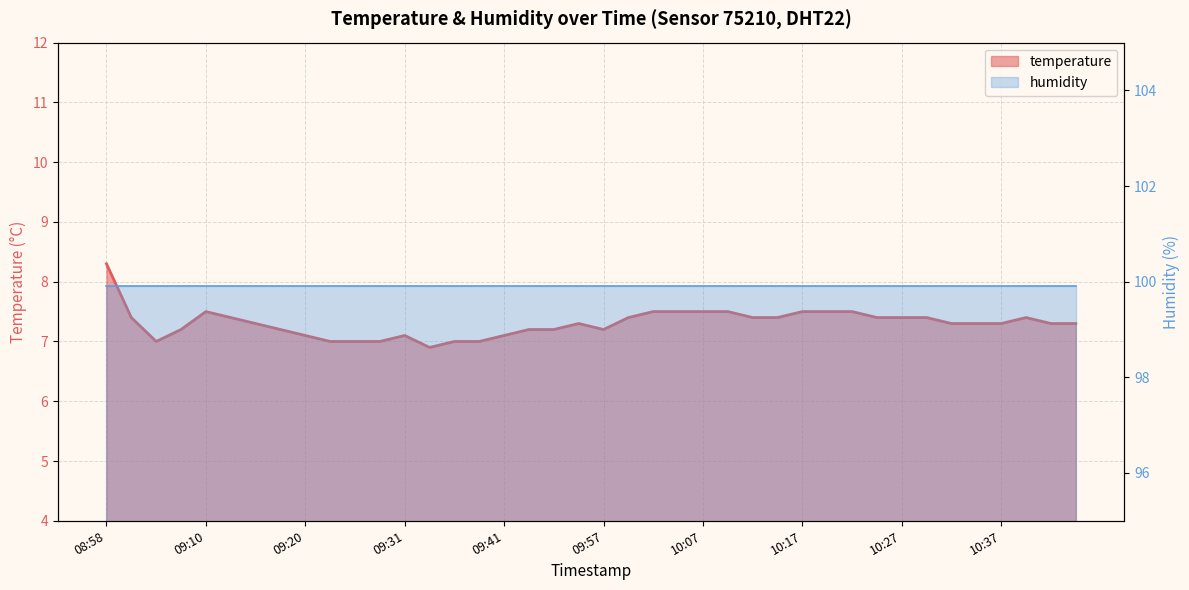

Rank the categories by value from lowest to highest.

09:33, 09:03, 09:23, 09:26, 09:28, 09:36, 09:38, 09:20, 09:31, 09:41, 09:05, 09:18, 09:43, 09:46, 09:57, 09:15, 09:51, 10:32, 10:34, 10:37, 10:42, 10:44, 09:00, 09:13, 09:59, 10:12, 10:14, 10:24, 10:27, 10:29, 10:39, 09:10, 10:02, 10:04, 10:07, 10:10, 10:17, 10:19, 10:22, 08:58